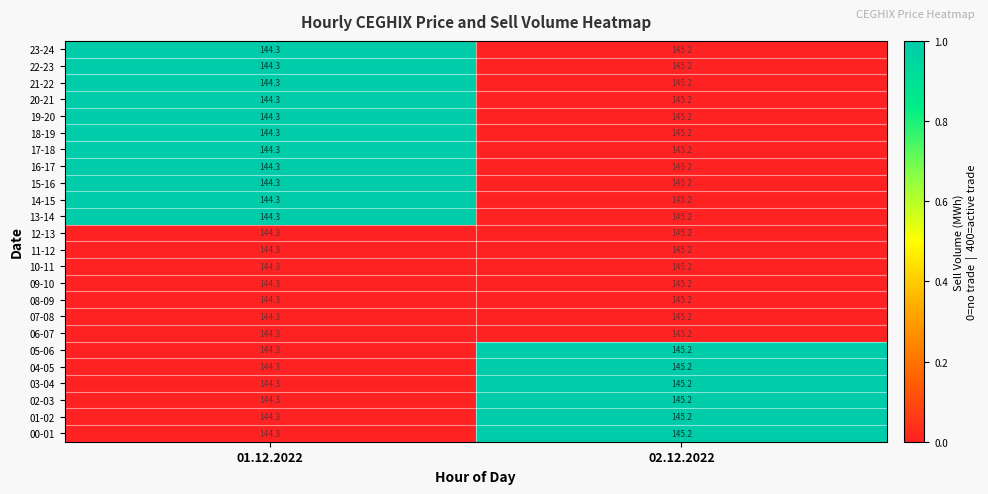

What is the difference between the 16-17 values at 02.12.2022 and 01.12.2022?

0.9